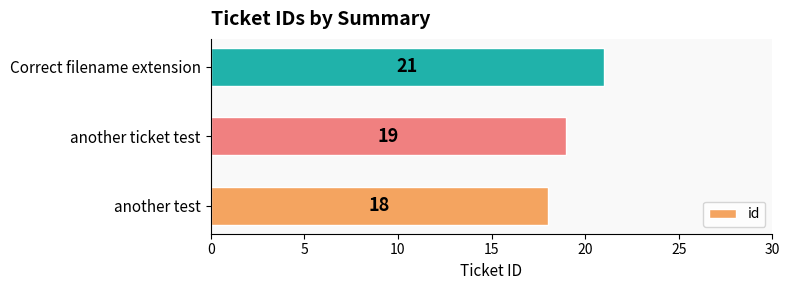

List the labels in order of value, largest first.

Correct filename extension, another ticket test, another test